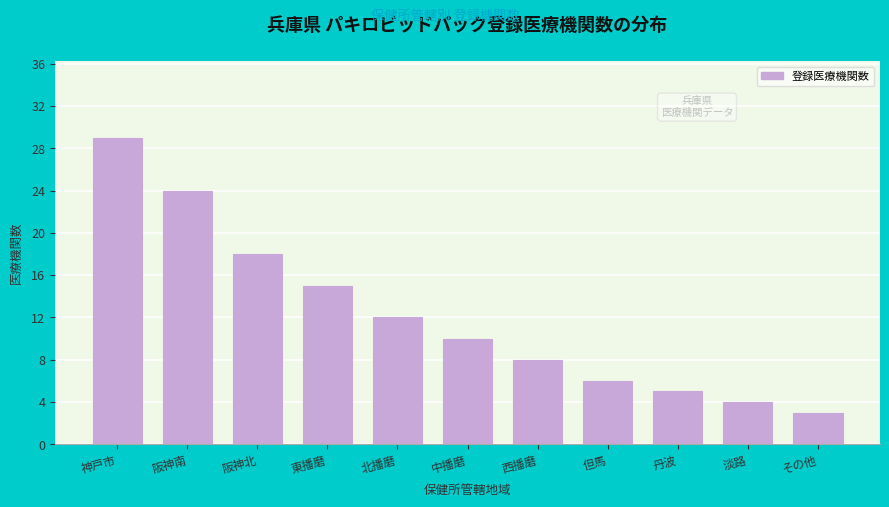

Reading left to right, transcribe all the data shown in this chart.

29	24	18	15	12	10	8	6	5	4	3